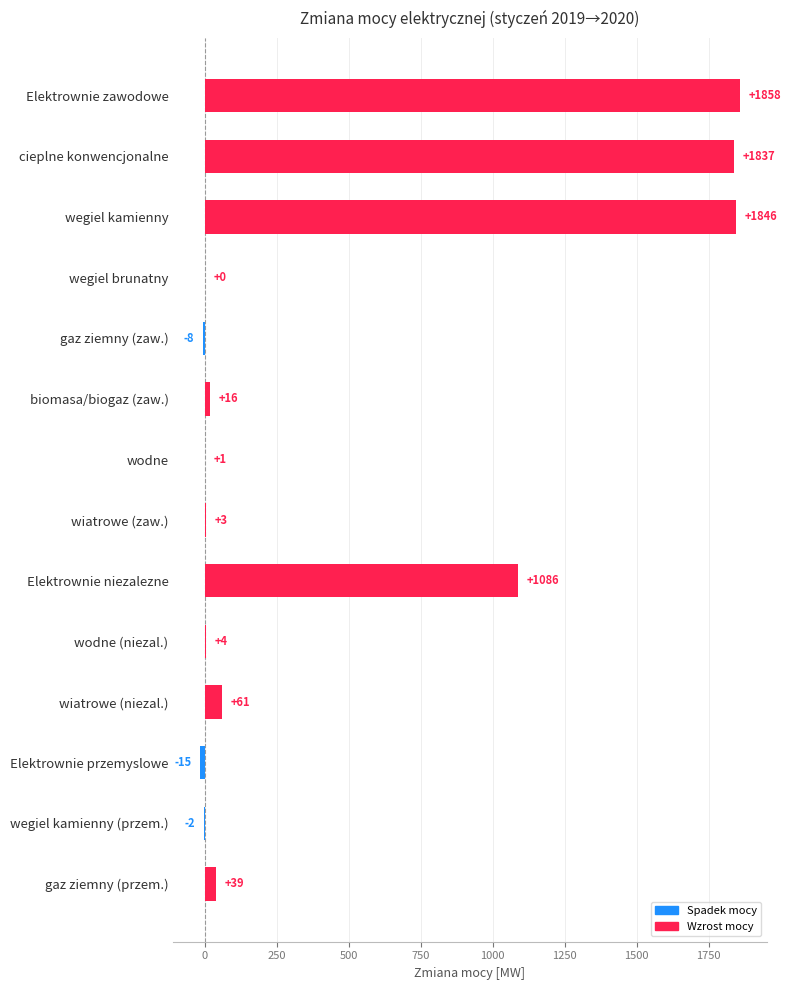

Does the chart contain stacked bars?

No